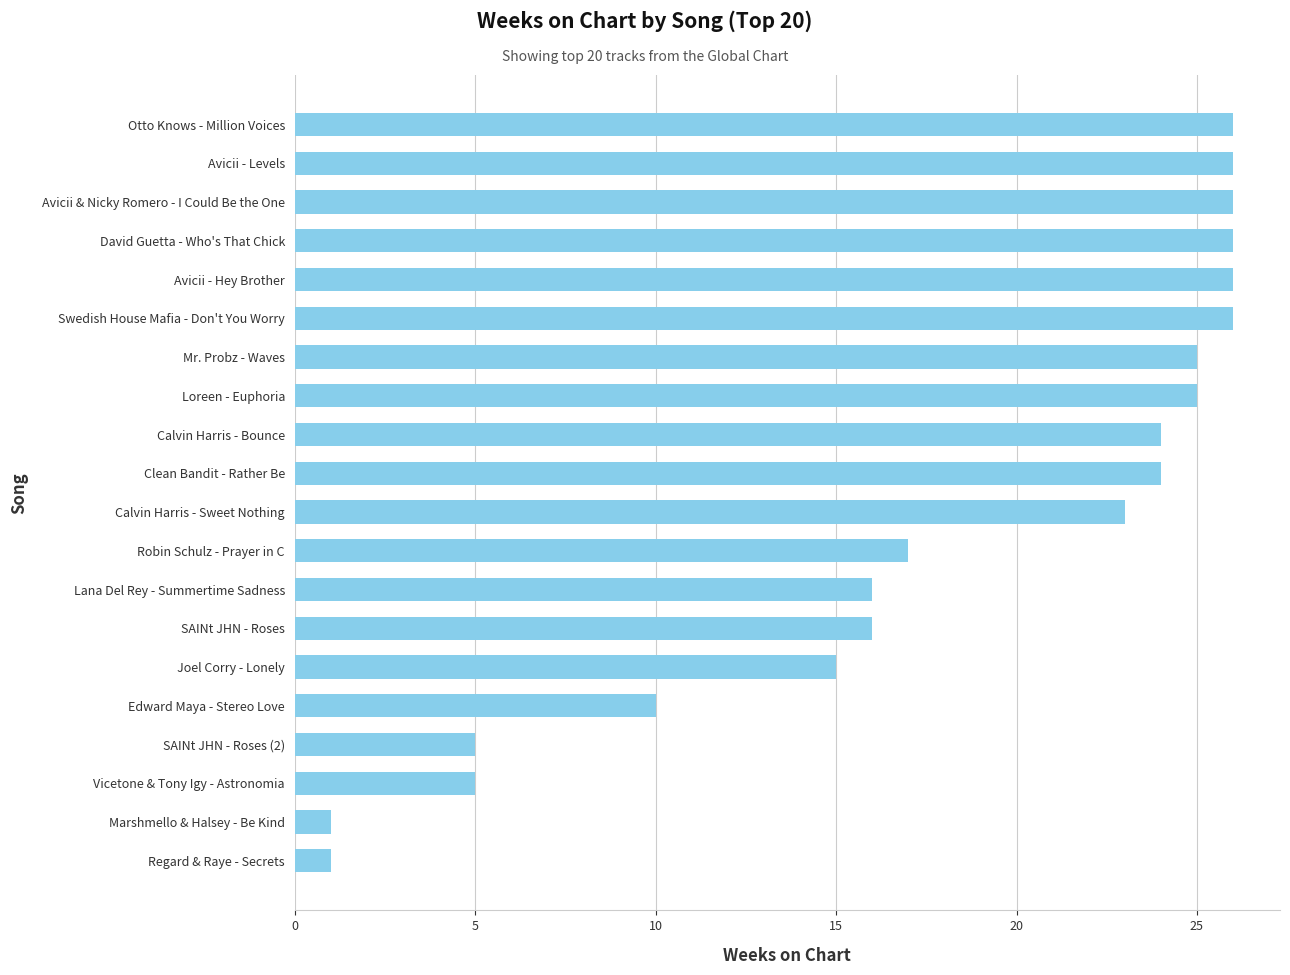

How many distinct data groups are displayed?

1